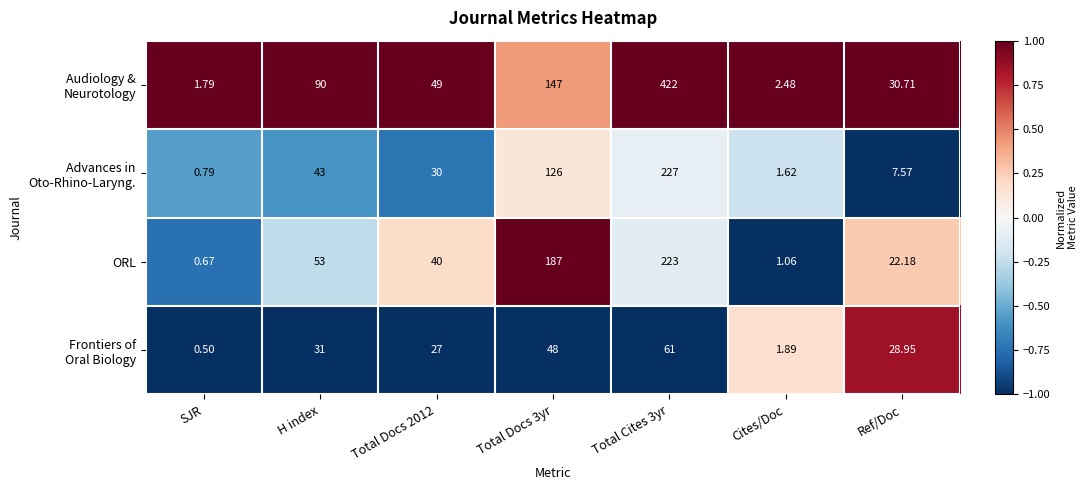

At which label does ORL first exceed 40?

H index